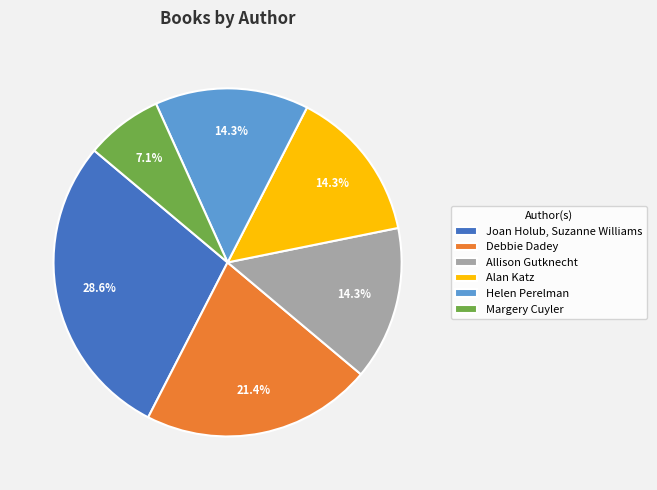

Combined, do Allison Gutknecht and Debbie Dadey account for over 50%?

No